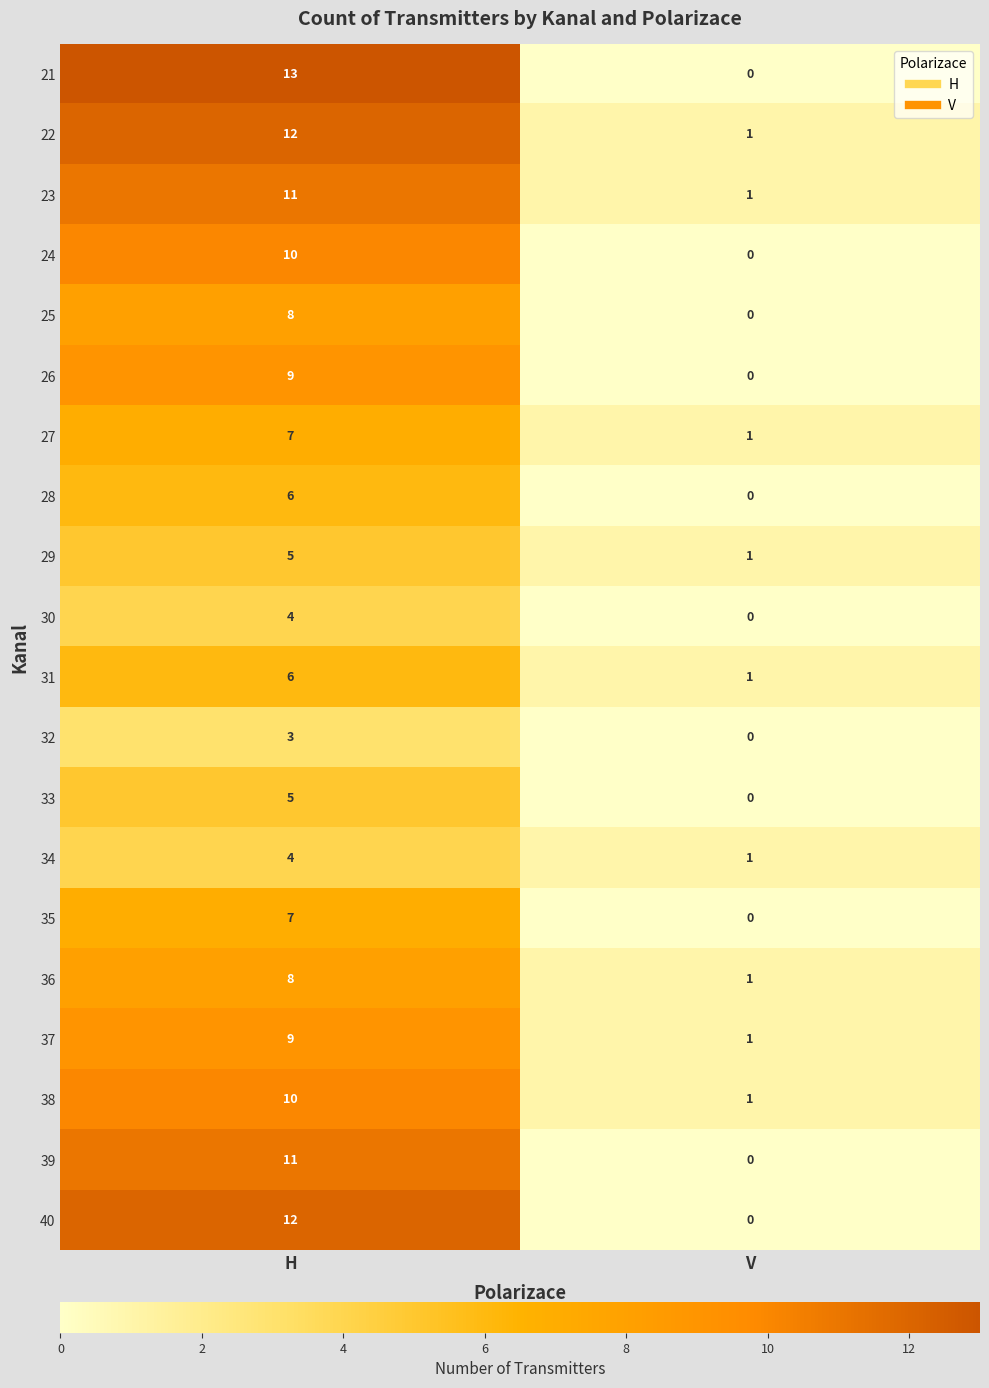

Which series has the largest range (max minus min)?

21